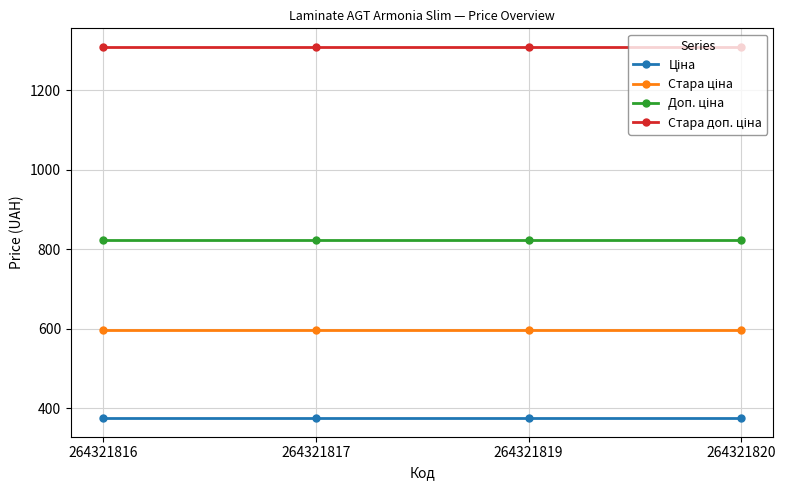

What is the total value across all series at 264321820?

3102.7